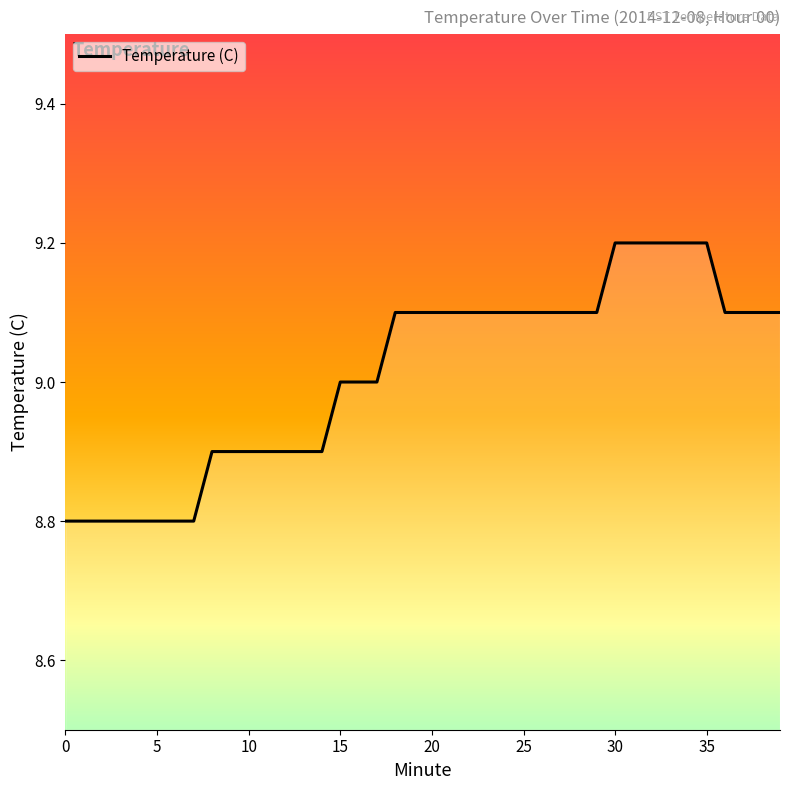

What is the maximum value shown in the chart?

9.2